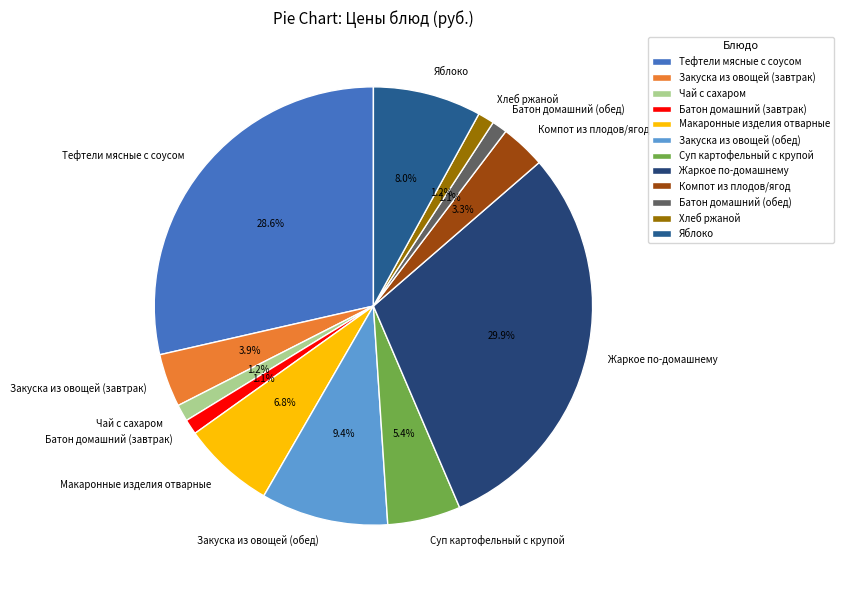

Do Батон домашний (обед) and Суп картофельный с крупой together represent more than half of the pie?

No